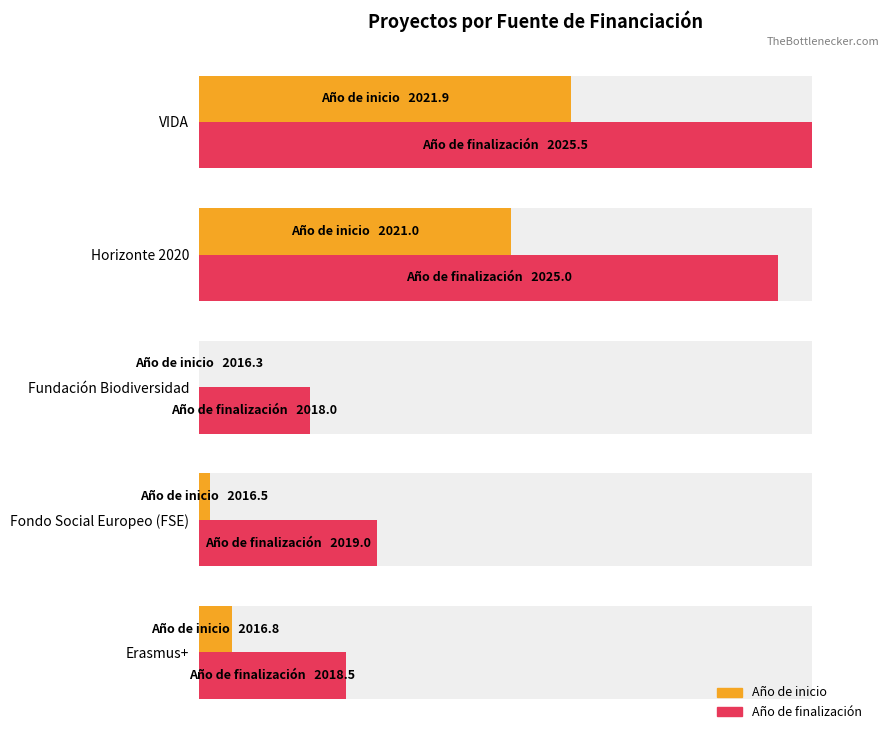

Is it true that Año de finalización equals 46.4 at Fondo Social Europeo (FSE)?

False